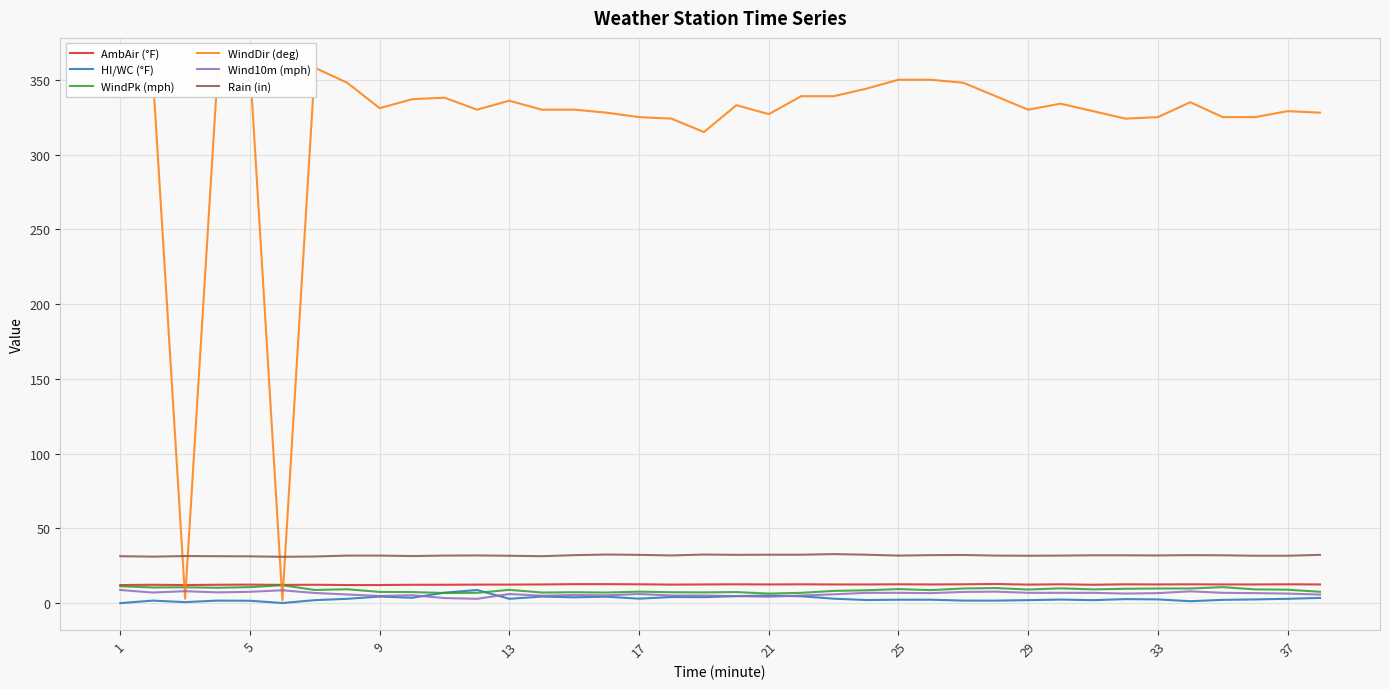

True or false: Rain (in) and HI/WC (°F) cross at least once.

False